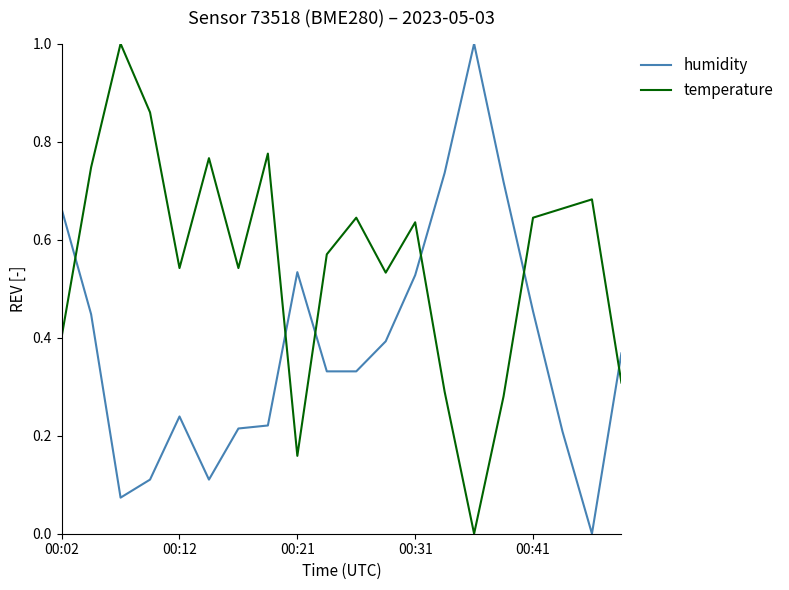

Rank the series by their average value, from highest to lowest.

temperature, humidity